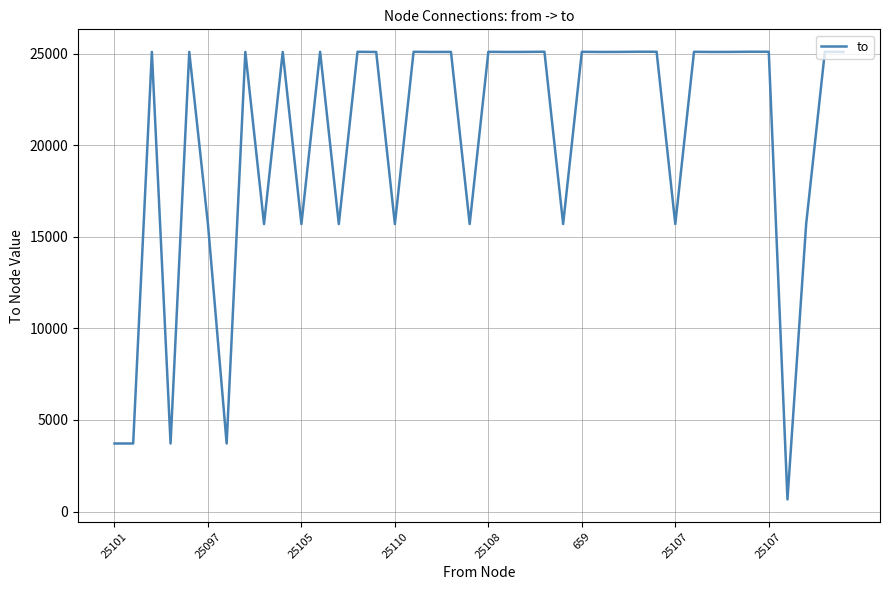

What is the difference between the maximum and minimum values?

24451